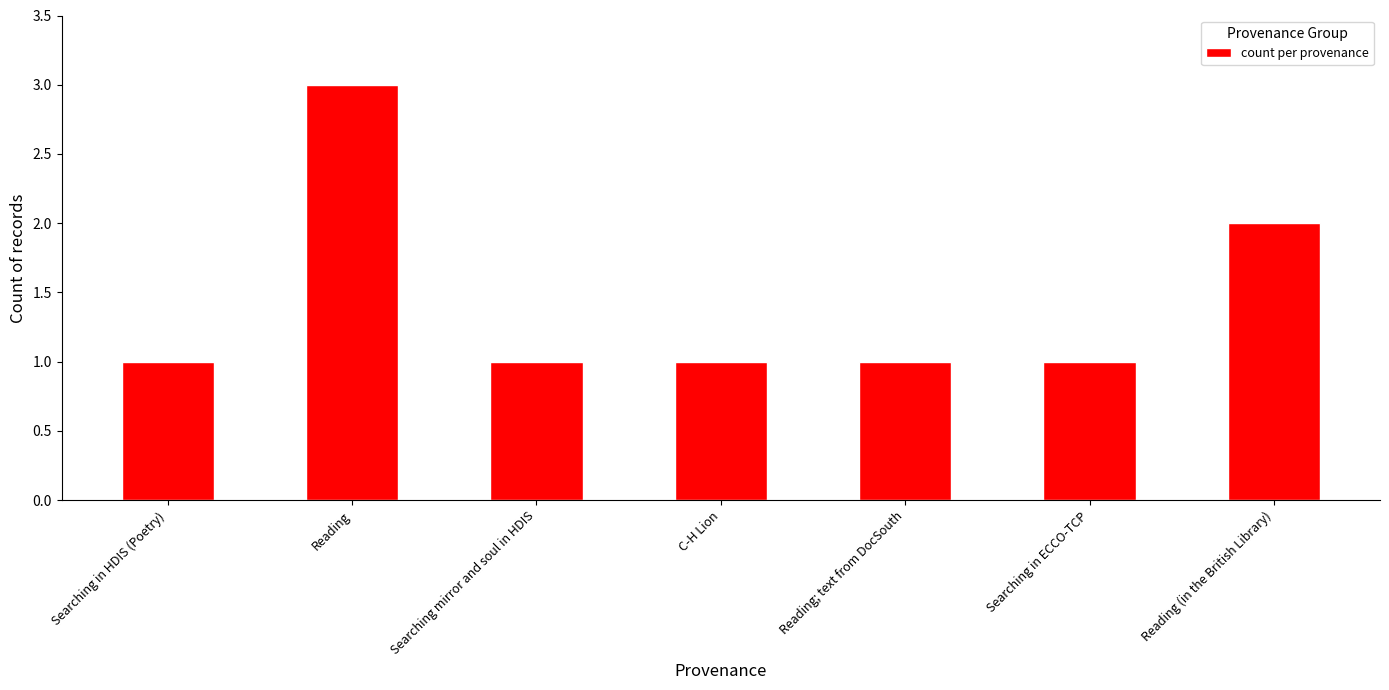

Reading right to left, extract all data points from this chart.

Reading (in the British Library)=2	Searching in ECCO-TCP=1	Reading; text from DocSouth=1	C-H Lion=1	Searching mirror and soul in HDIS=1	Reading=3	Searching in HDIS (Poetry)=1